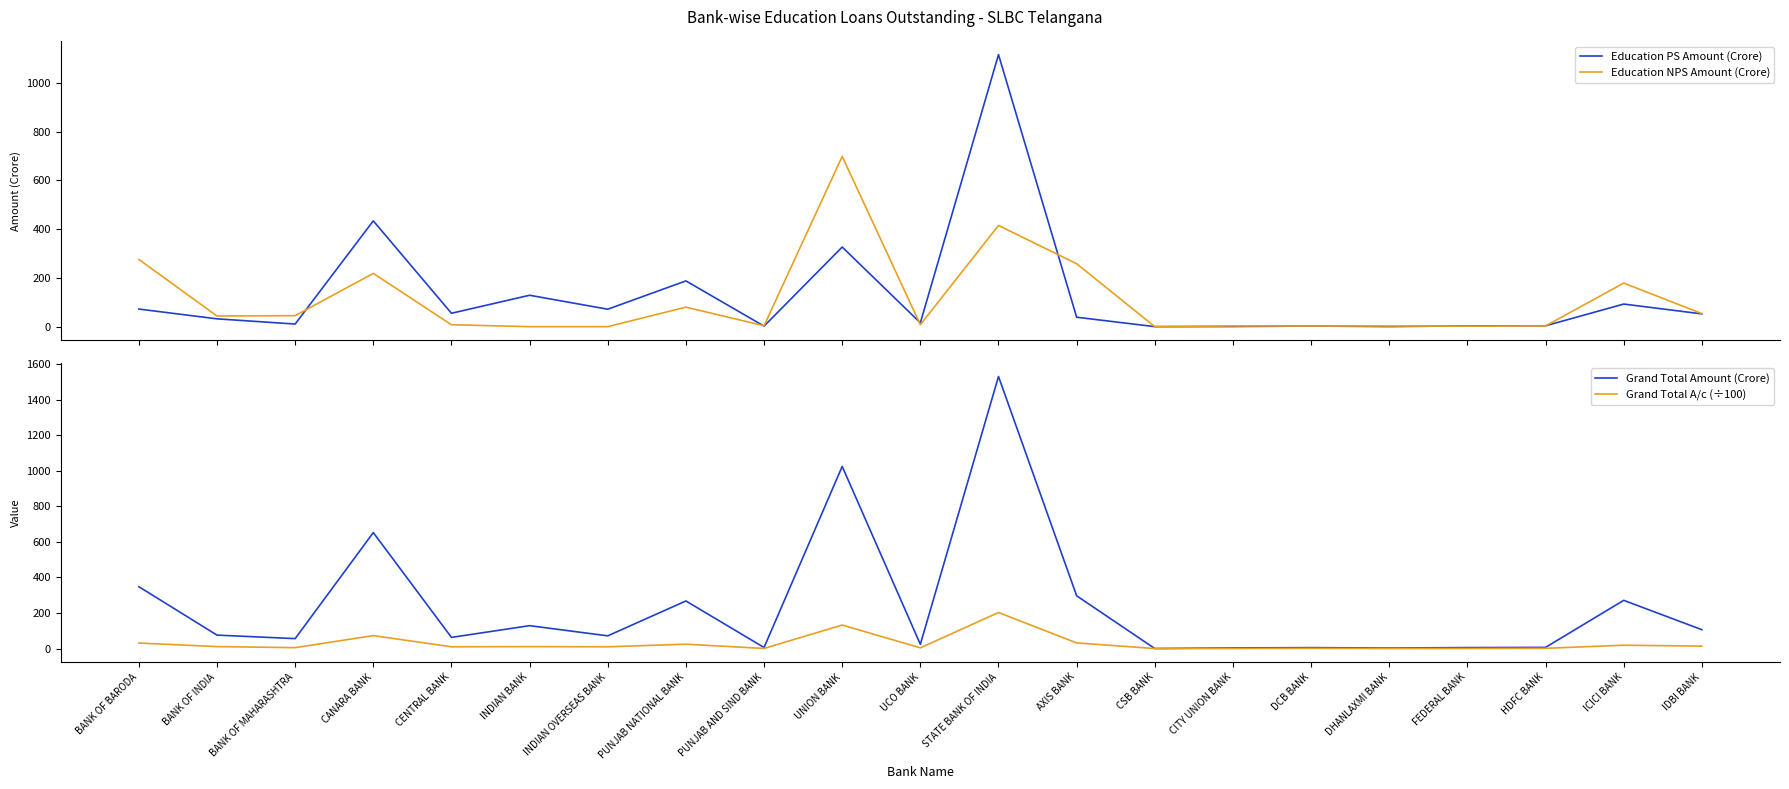

At which category is the sum across all series the highest?

STATE BANK OF INDIA